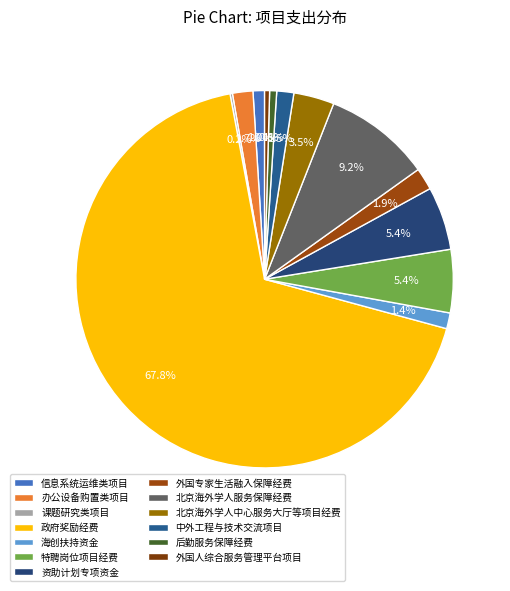

To the nearest percent, what is the difference between the 外国人综合服务管理平台项目 and 北京海外学人服务保障经费 slice percentages?

9%